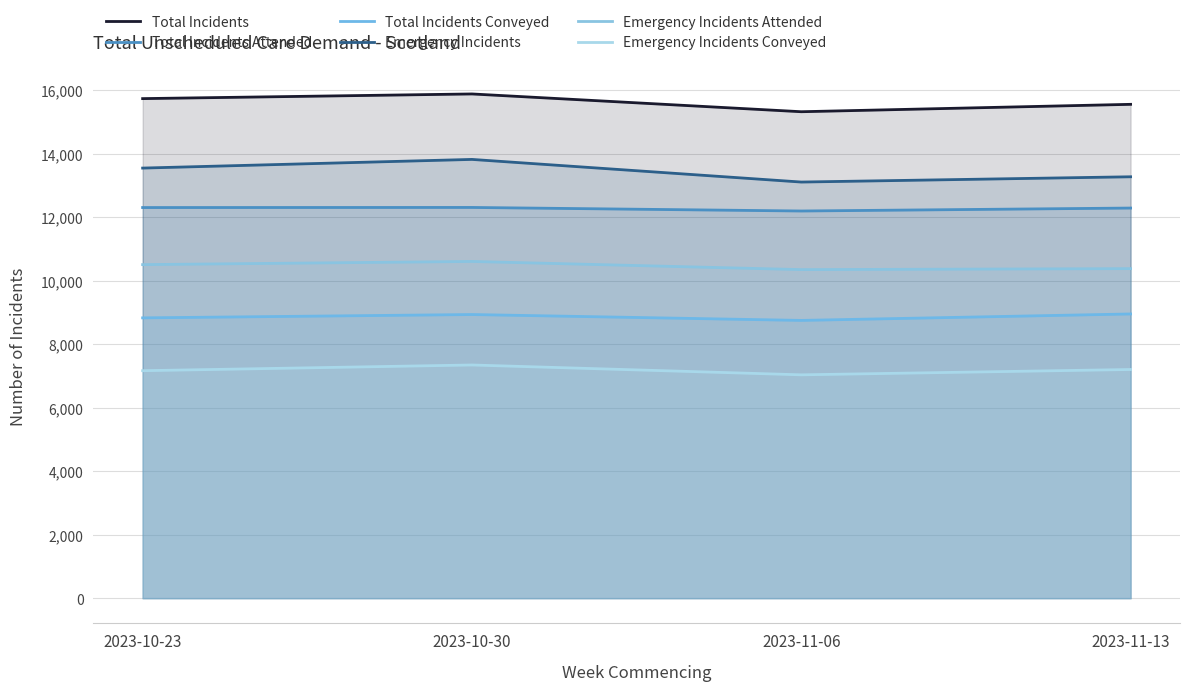

What is the label of the 4th point from the left?

2023-11-13